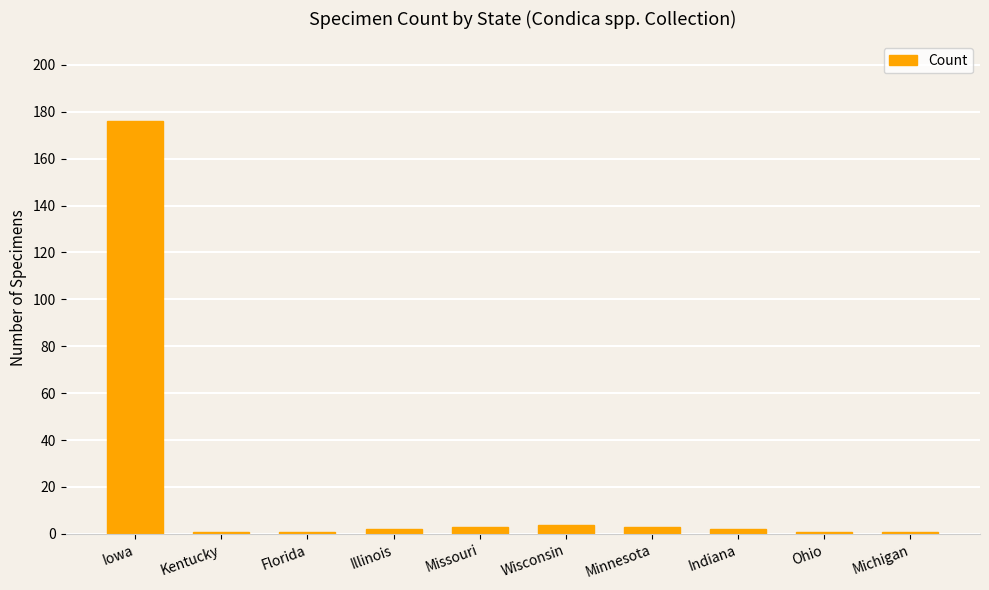

What is the label of the 9th bar from the right?

Kentucky